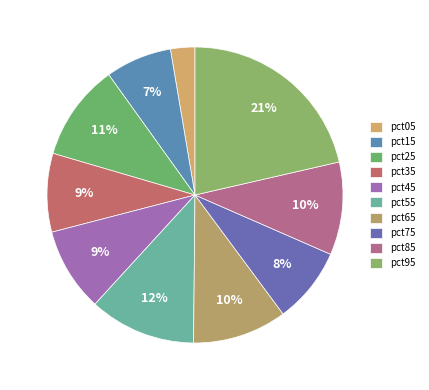

How many slices are in this pie chart?

10